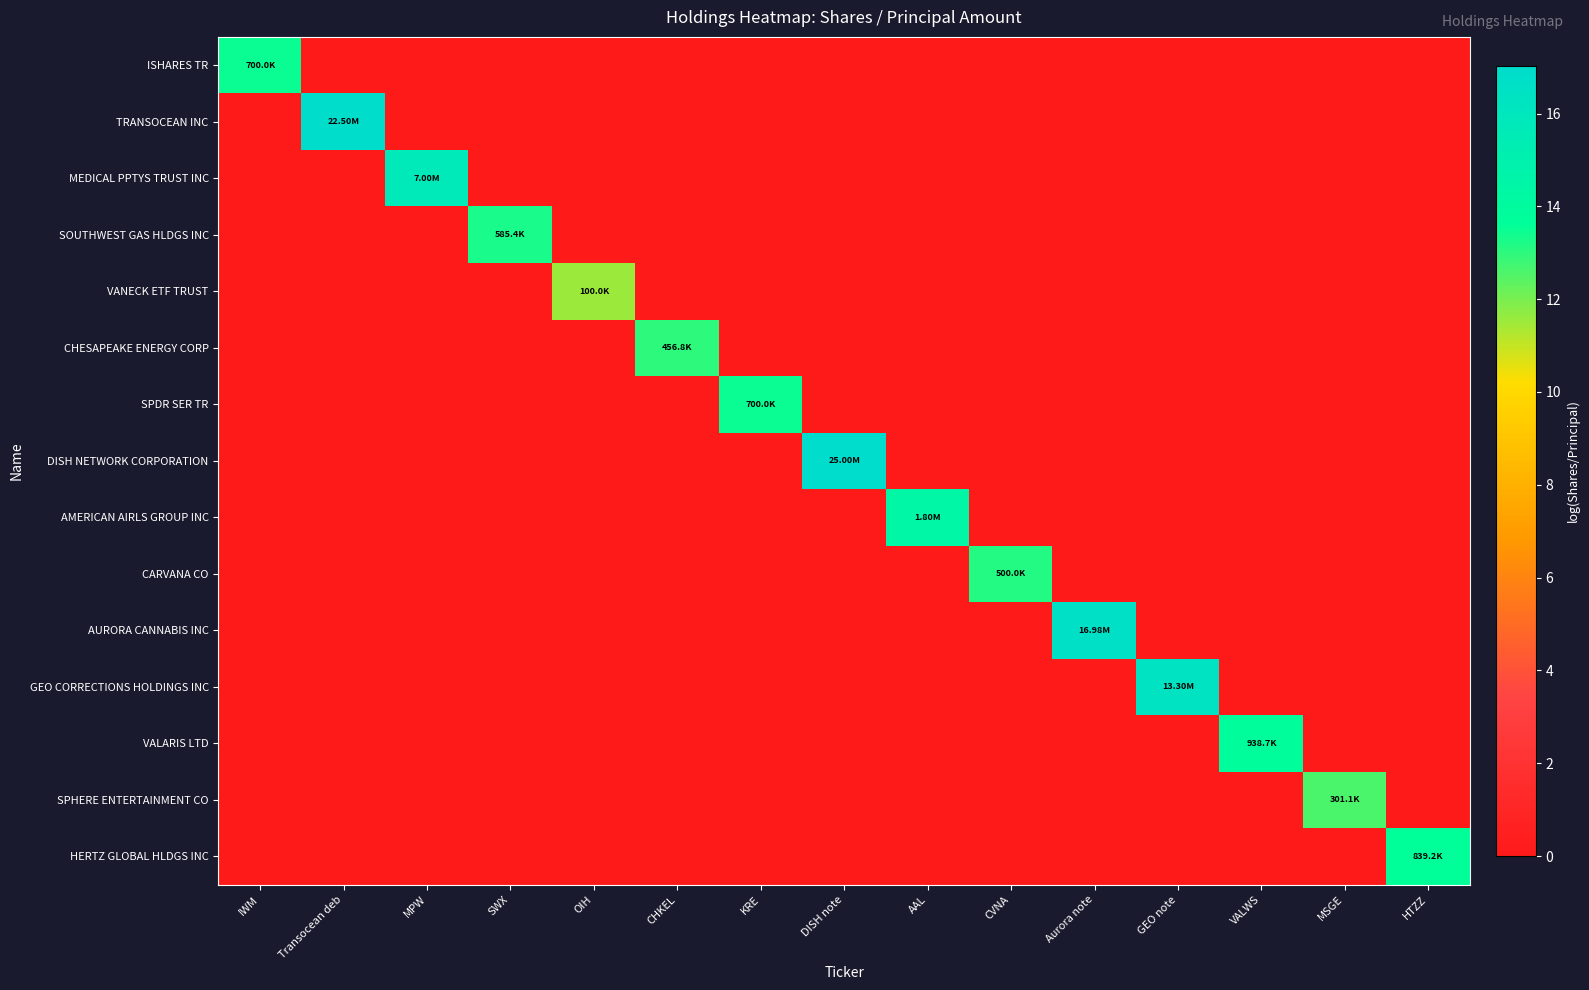

Rank the series at MPW from highest to lowest value.

MEDICAL PPTYS TRUST INC, ISHARES TR, TRANSOCEAN INC, SOUTHWEST GAS HLDGS INC, VANECK ETF TRUST, CHESAPEAKE ENERGY CORP, SPDR SER TR, DISH NETWORK CORPORATION, AMERICAN AIRLS GROUP INC, CARVANA CO, AURORA CANNABIS INC, GEO CORRECTIONS HOLDINGS INC, VALARIS LTD, SPHERE ENTERTAINMENT CO, HERTZ GLOBAL HLDGS INC